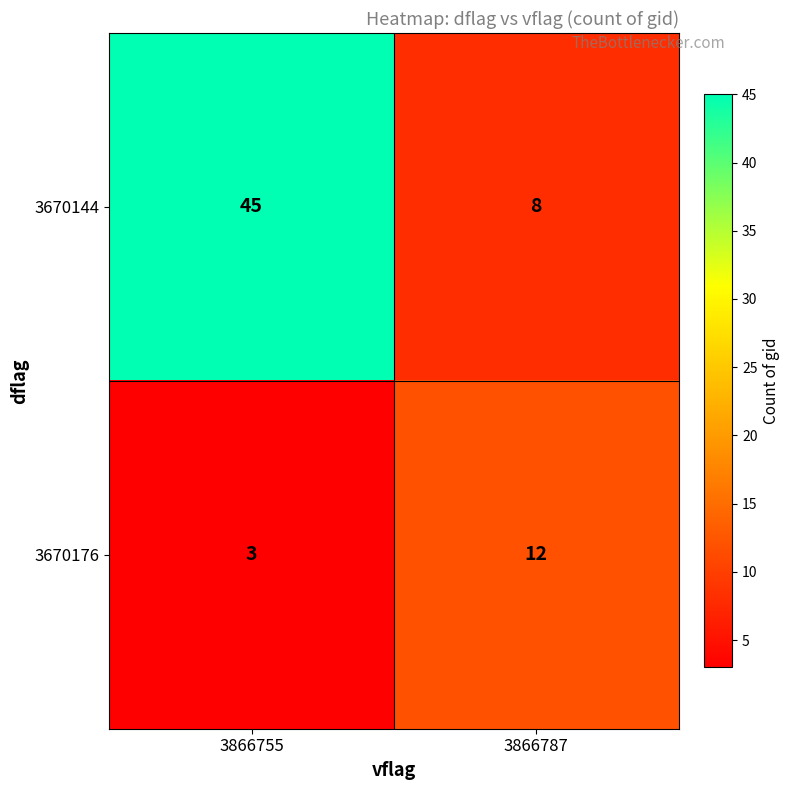

At how many categories does at least one series exceed 41?

1